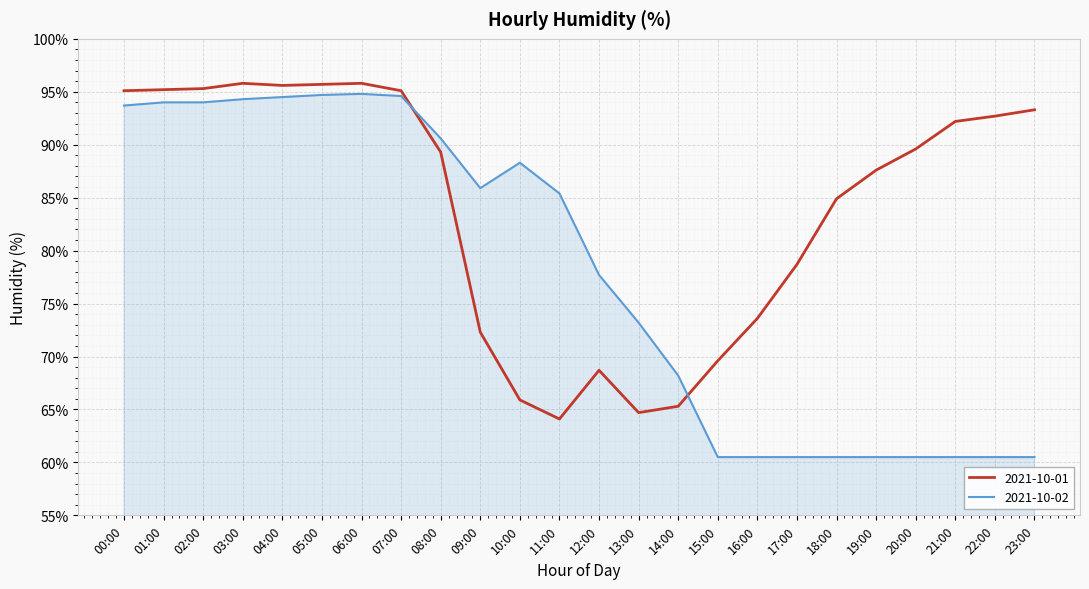

The value of 2021-10-02 at 14:00 is 115.9. True or false?

False